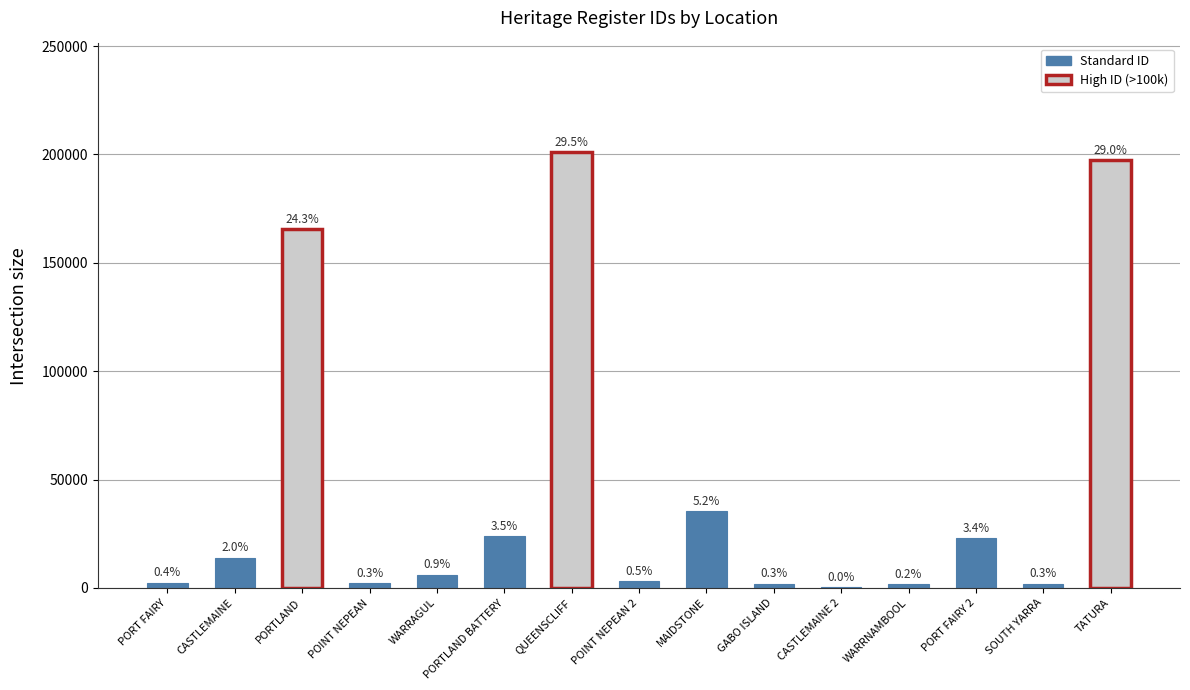

List the labels in order of value, smallest first.

CASTLEMAINE 2, WARRNAMBOOL, SOUTH YARRA, GABO ISLAND, POINT NEPEAN, PORT FAIRY, POINT NEPEAN 2, WARRAGUL, CASTLEMAINE, PORT FAIRY 2, PORTLAND BATTERY, MAIDSTONE, PORTLAND, TATURA, QUEENSCLIFF